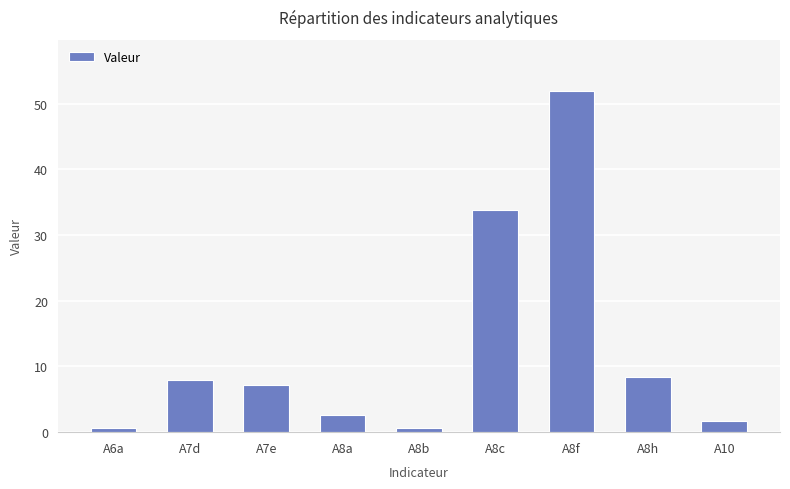

At which label does the data first exceed 7?

A7d